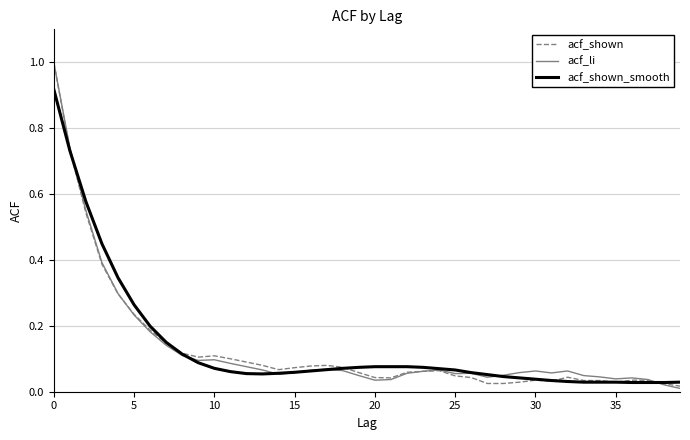

Which series has the largest range (max minus min)?

acf_li